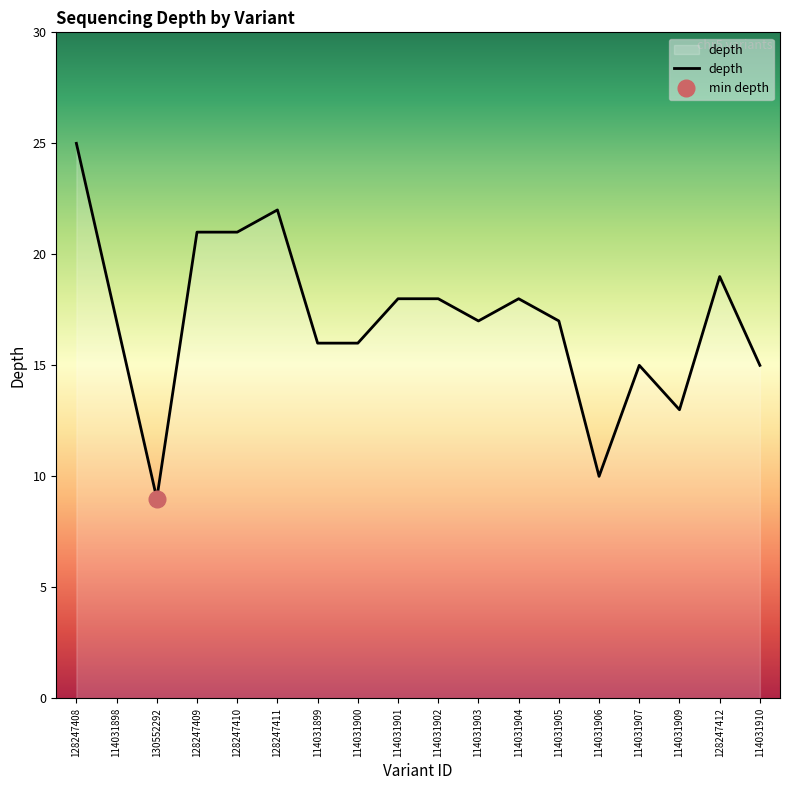

What is the value of the 9th point from the left?

18